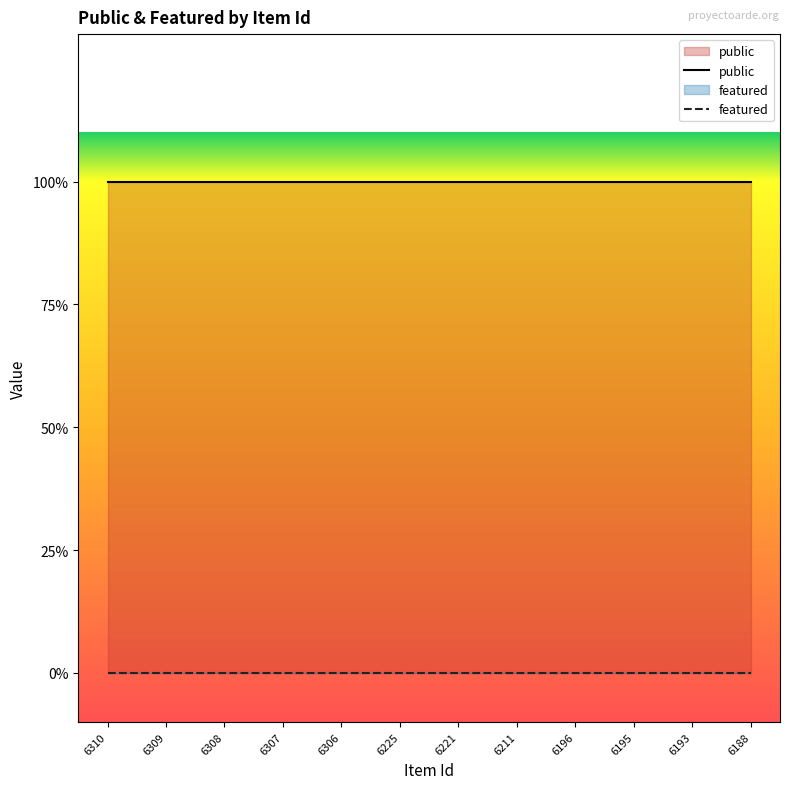

How many lines are shown in the chart?

2